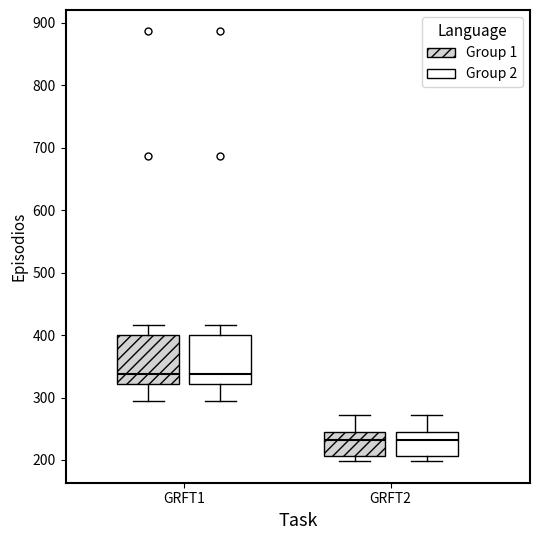

Reading left to right, read every box against the y-axis: the position of its median line, the range the box covers, and the ends of its whiskers. The values are not printed on the chart, so give them approximately, as read against the axis.

GRFT1 (Group 1): median 340, box 320 to 400, whiskers 290 to 420
GRFT1 (Group 2): median 340, box 320 to 400, whiskers 290 to 420
GRFT2 (Group 1): median 230, box 210 to 250, whiskers 200 to 270
GRFT2 (Group 2): median 230, box 210 to 250, whiskers 200 to 270